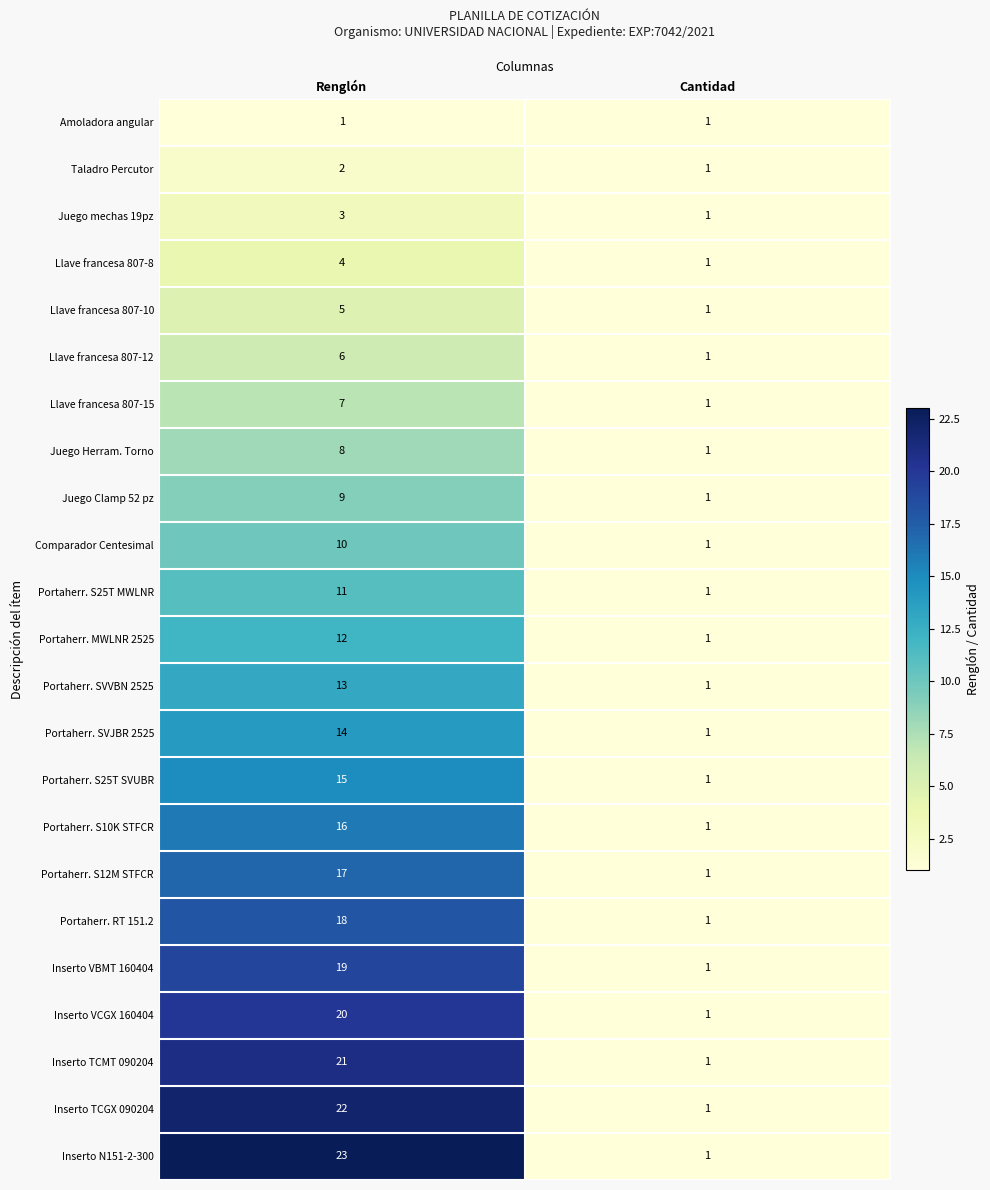

Which series has the widest spread of values?

Inserto N151-2-300